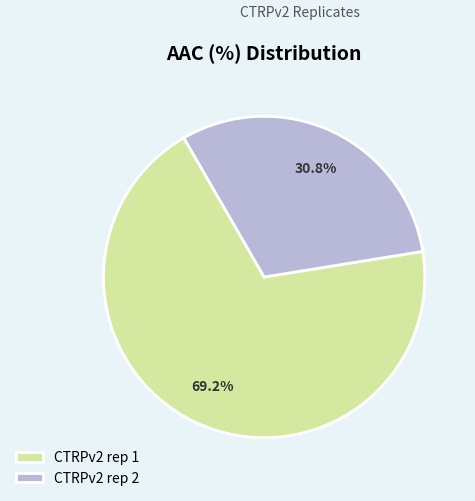

Does CTRPv2 rep 2 represent more than half of the total?

No